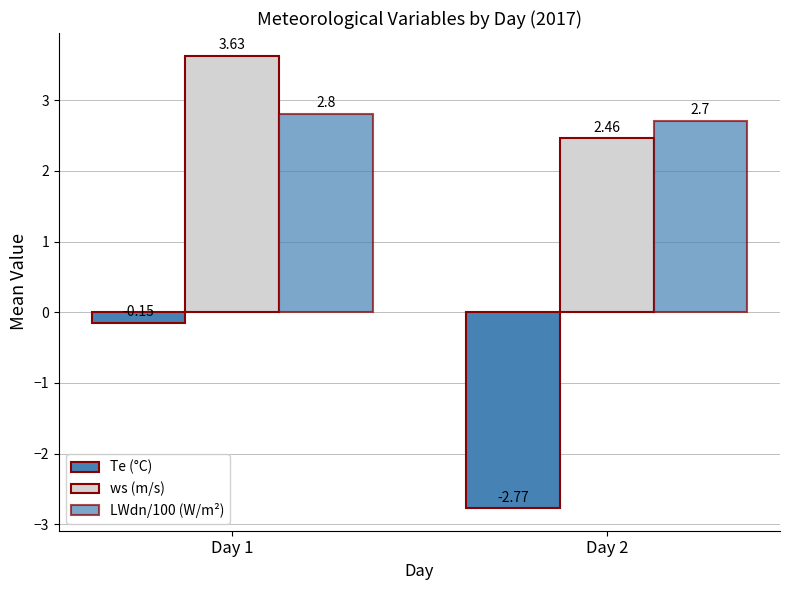

How many bars are there in total?

6